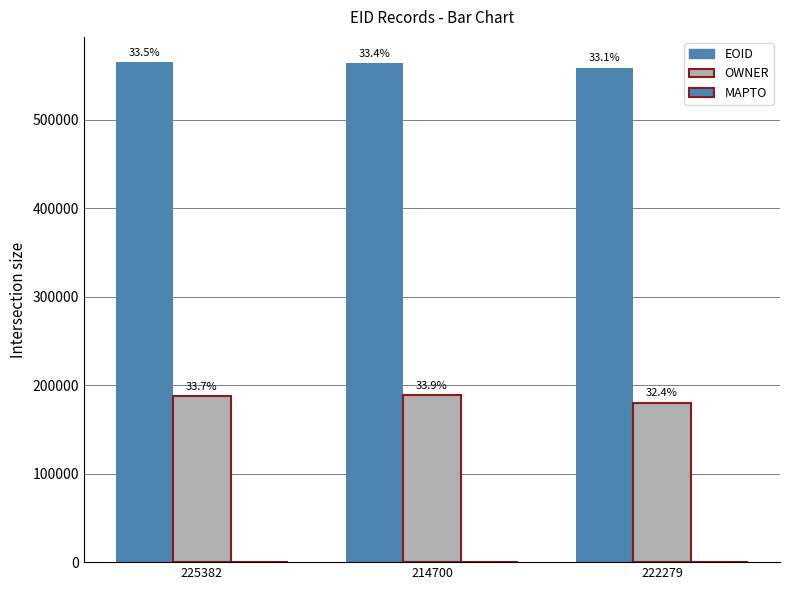

How many bars are there in each group?

2